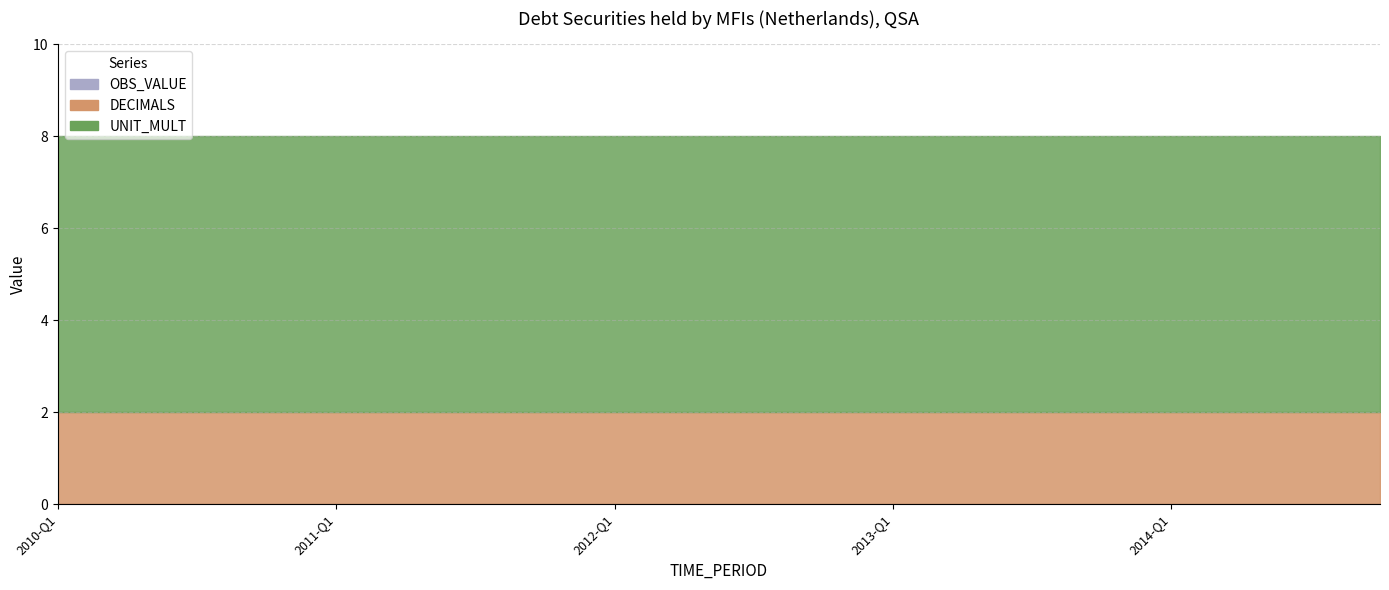

What is the average value of the UNIT_MULT series?

6